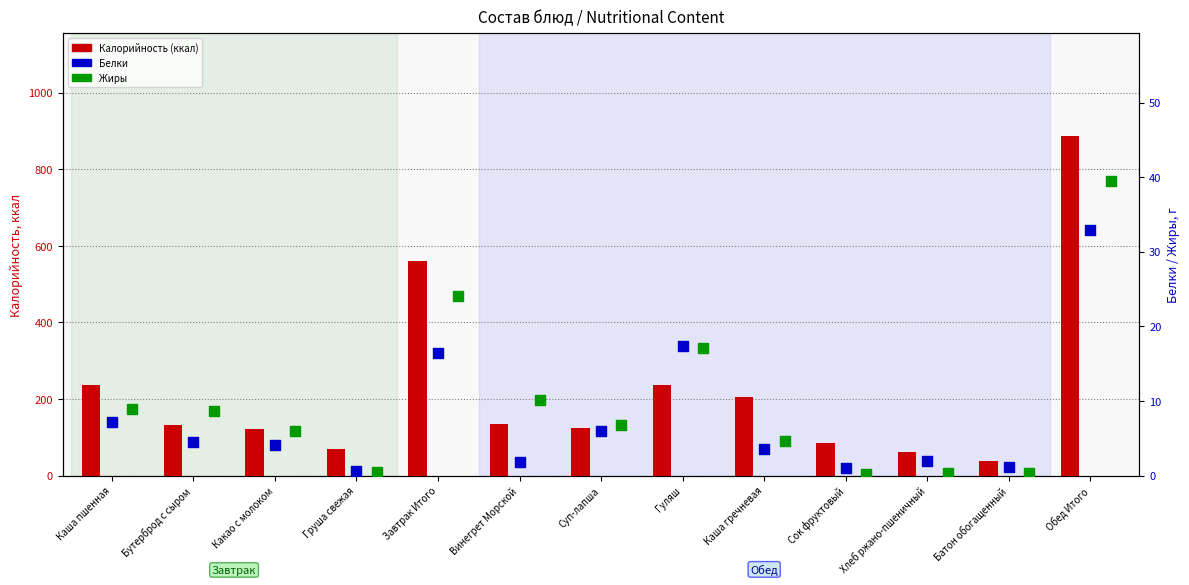

Is the value of Жиры at Каша гречневая greater than the value of Калорийность (ккал) at Обед Итого?

No